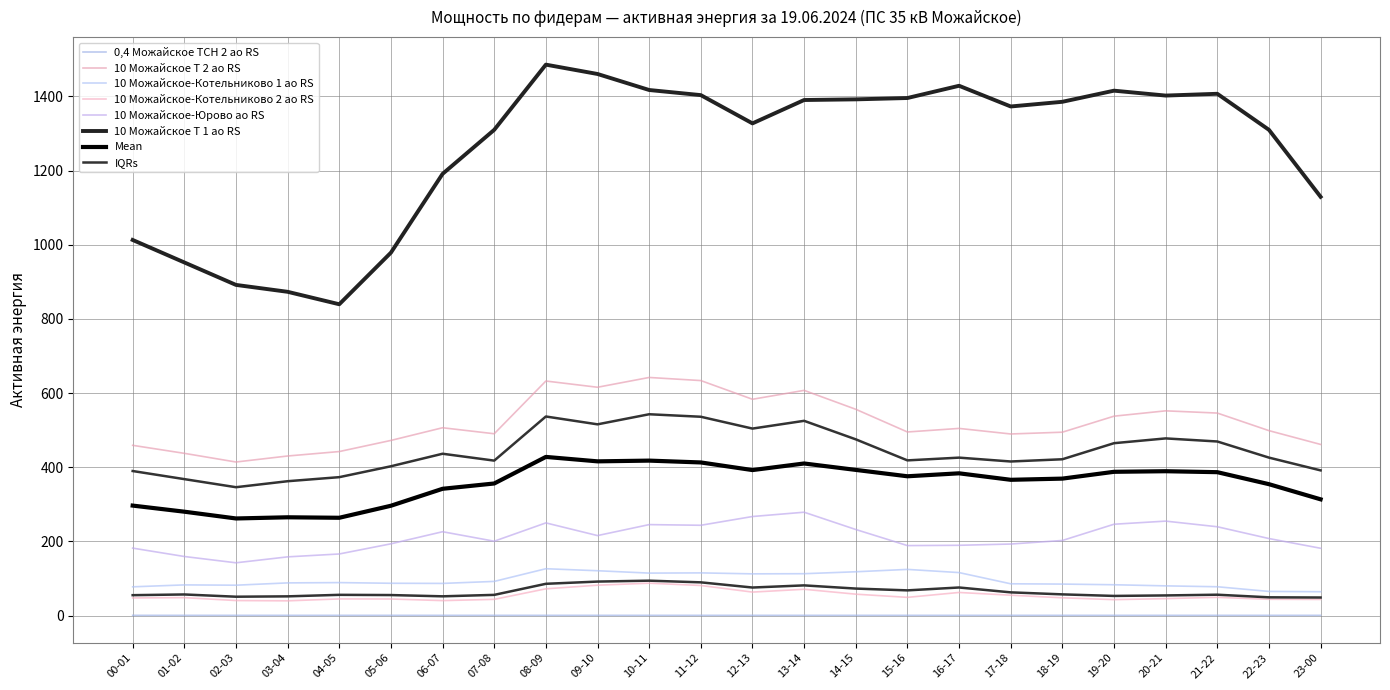

How many lines are shown in the chart?

9